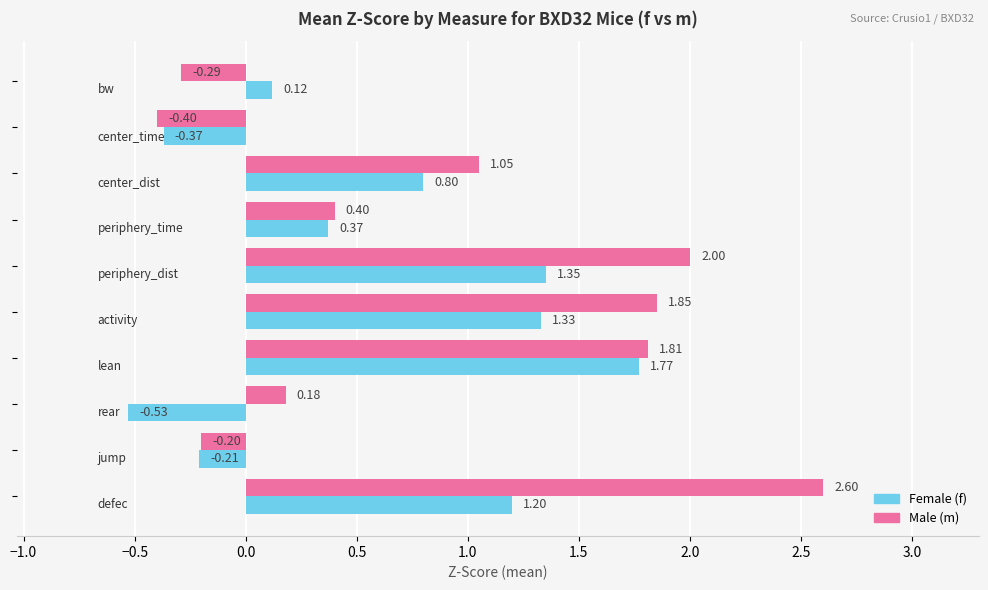

How many categories are shown in the chart?

10